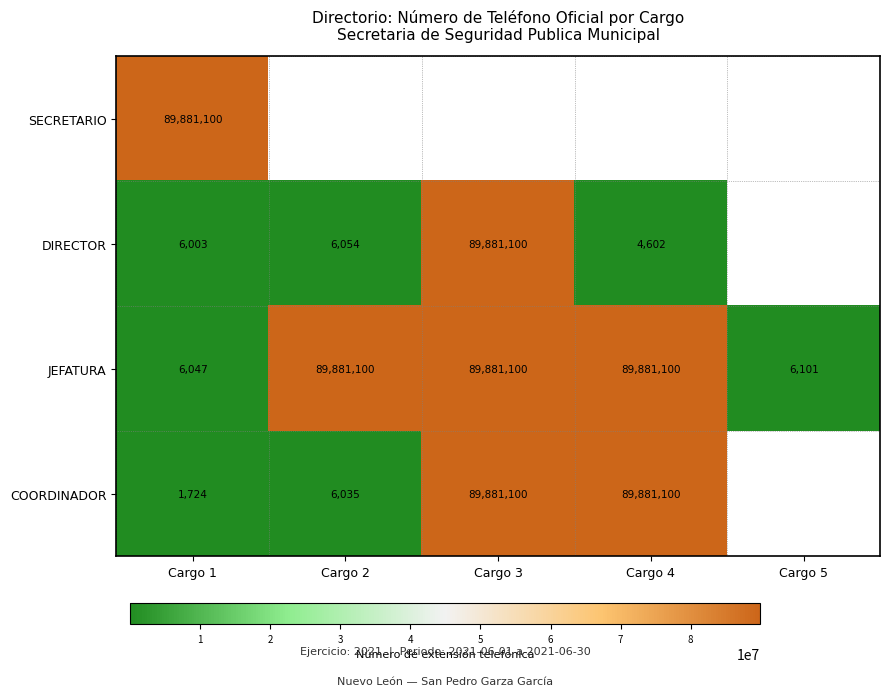

At which category is the sum across all series the highest?

Cargo 1